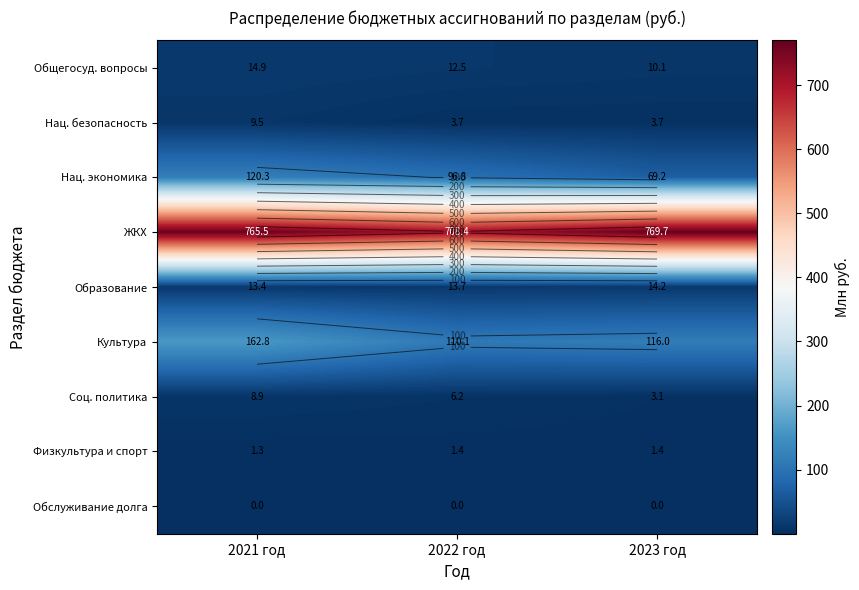

At which label does Общегосуд. вопросы first exceed 12?

2021 год